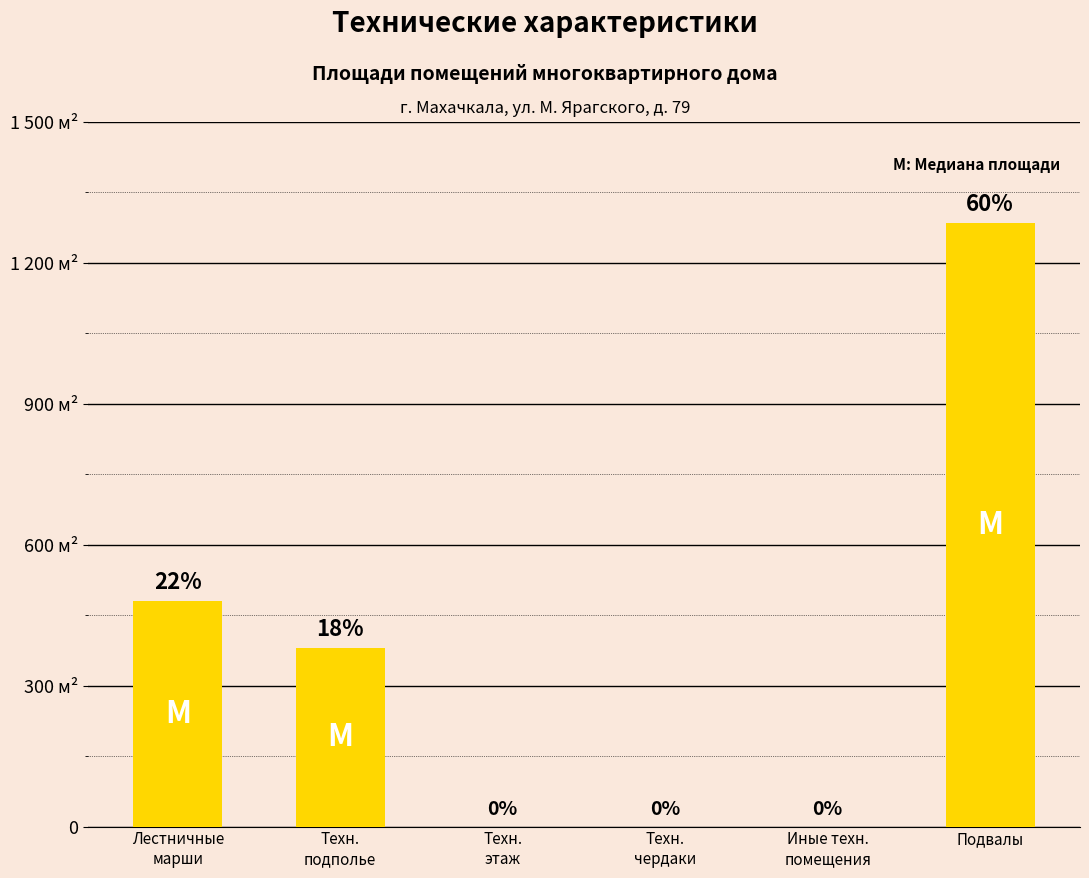

What is the average value?

358